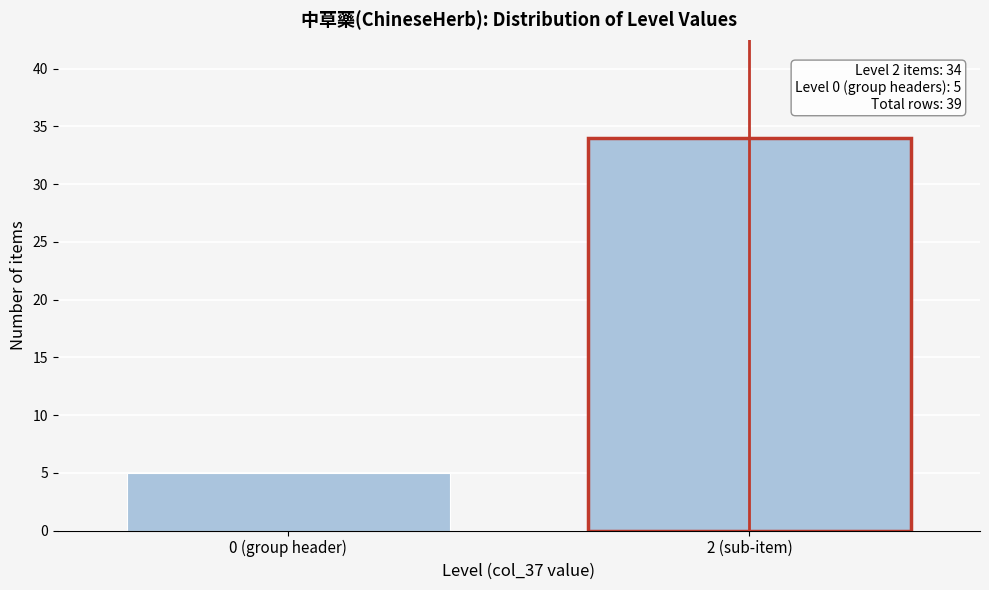

Reading right to left, transcribe all the data shown in this chart.

2 (sub-item)=34	0 (group header)=5